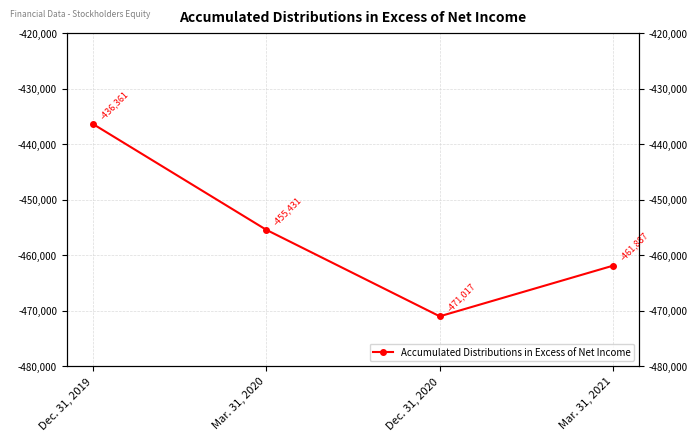

What is the maximum value shown in the chart?

-436361